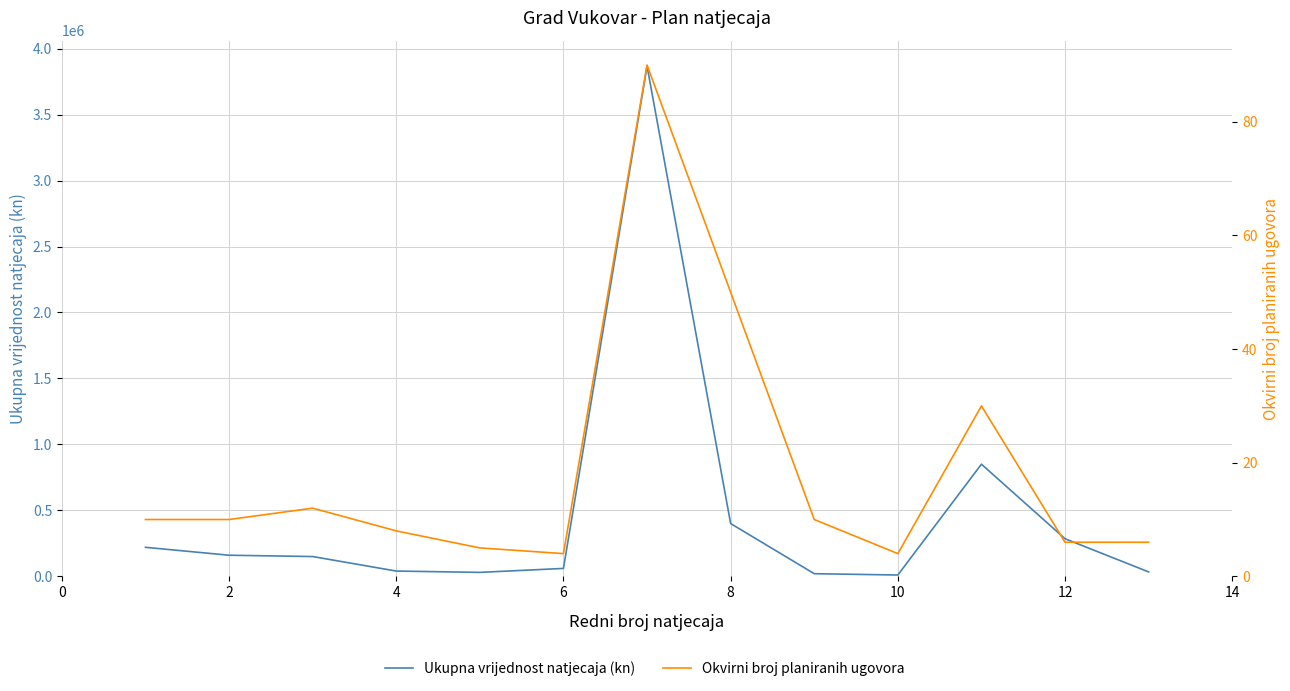

How many lines are shown in the chart?

2